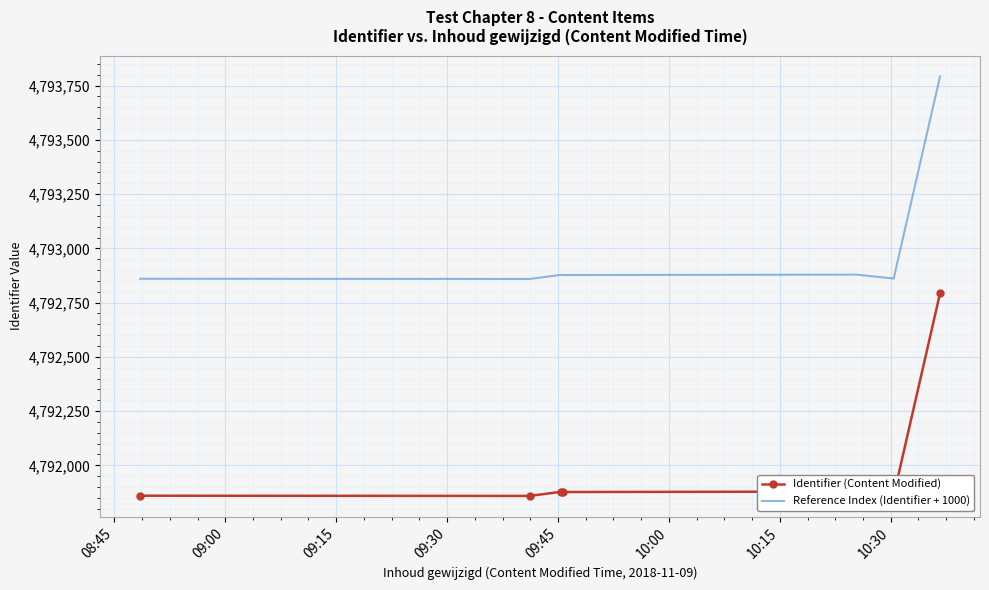

True or false: Identifier (Content Modified) has more than 2 points higher than both neighbors.

False